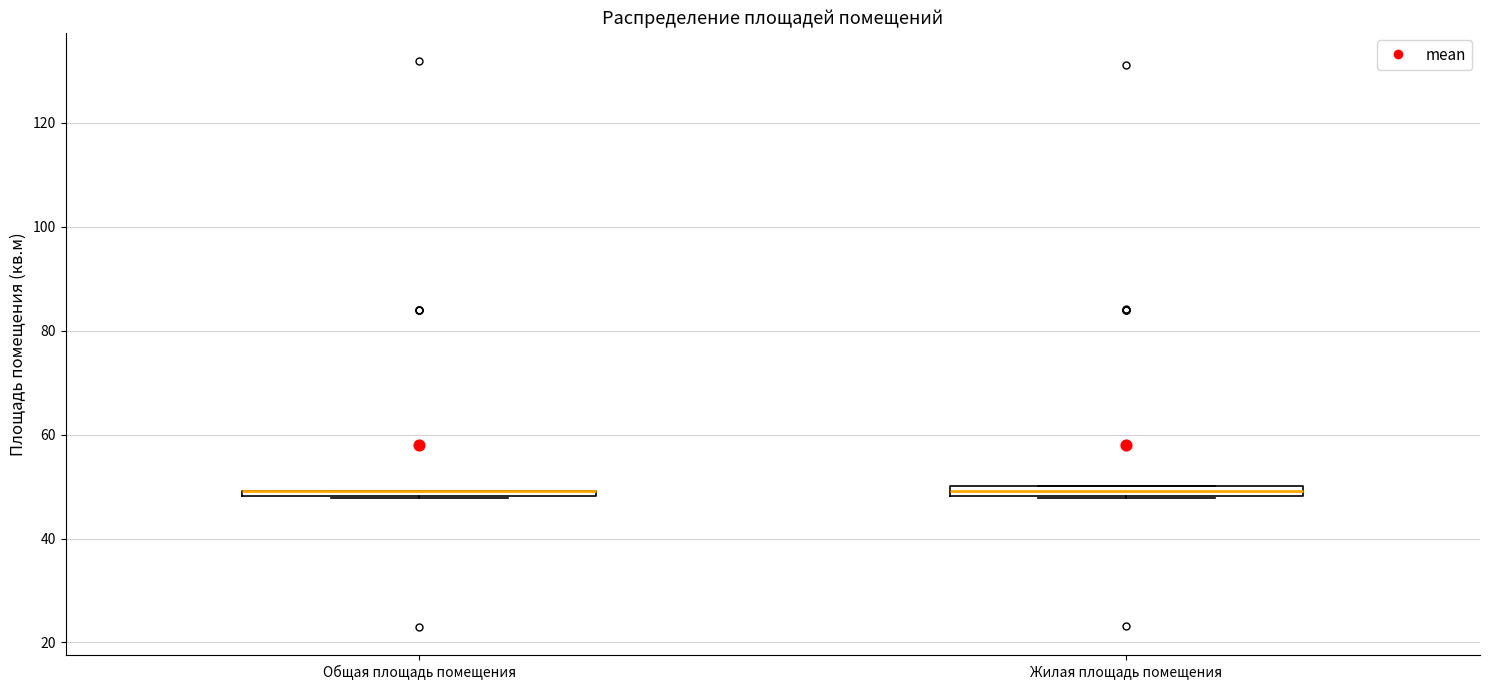

Where is the lower edge of the box for Жилая площадь помещения on the y-axis? The values are not printed on the chart, so give them approximately, as read against the axis.

48